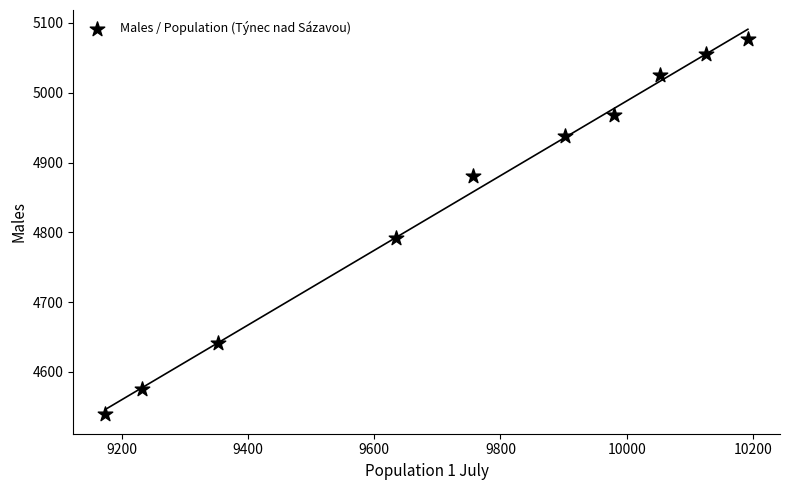

What is the average X value?

9740